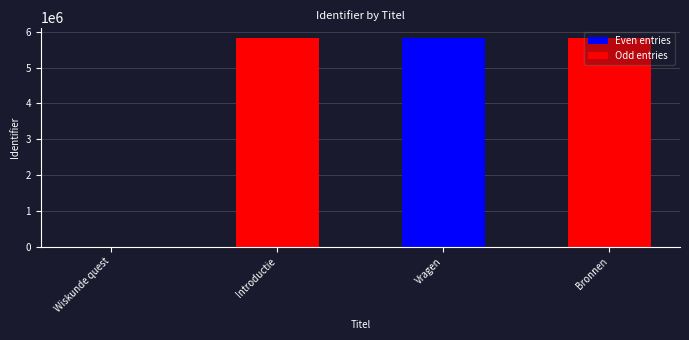

What is the maximum value shown in the chart?

5834867